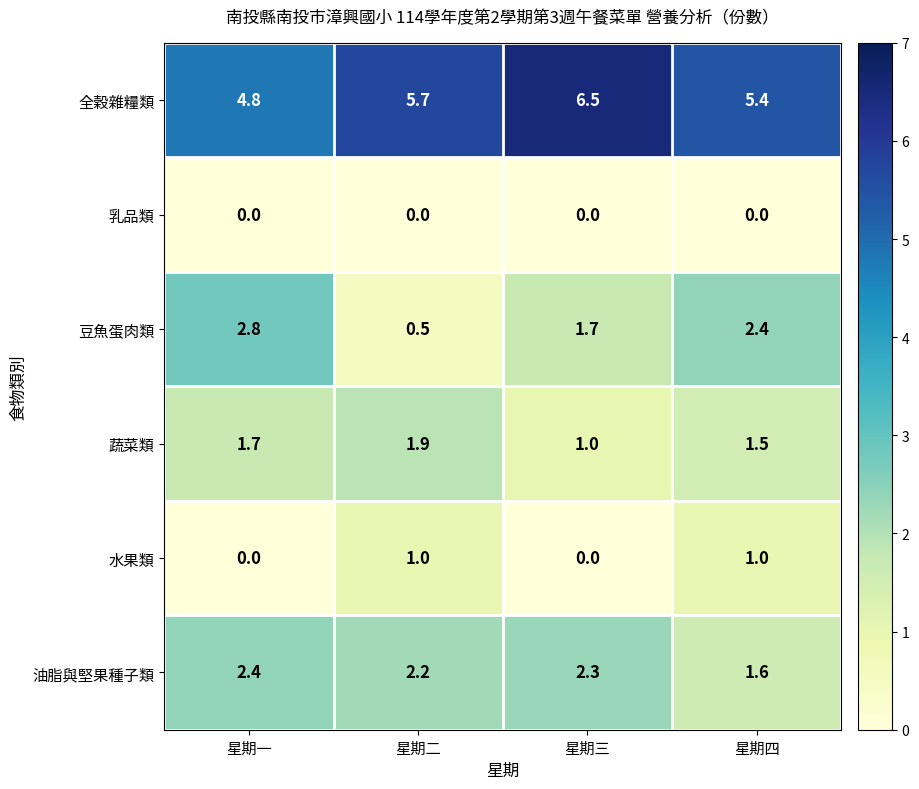

The 全穀雜糧類 series shows 5.7 at 星期二. True or false?

True